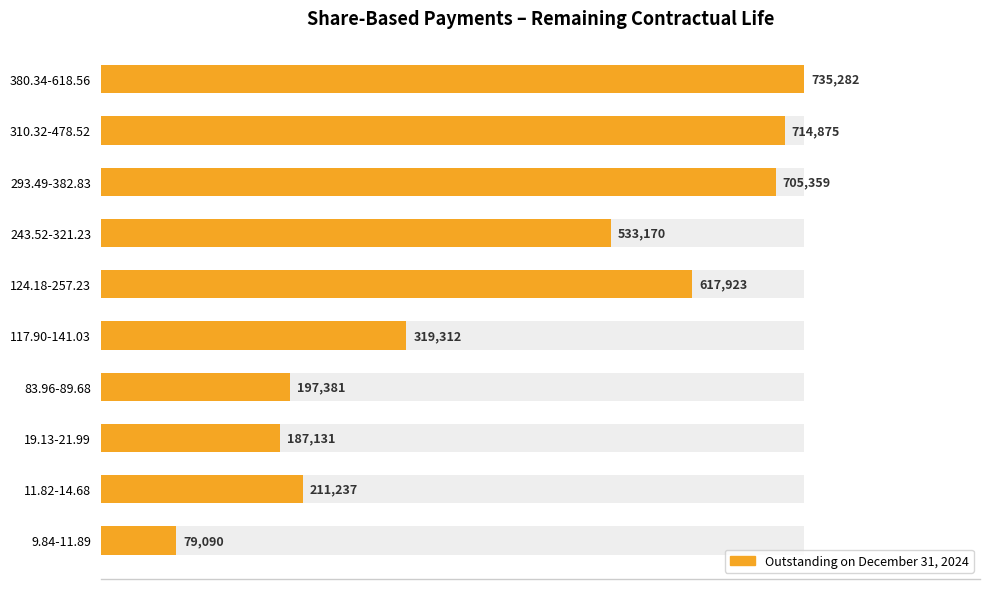

The chart shows a value of 1215474 at 310.32-478.52. True or false?

False